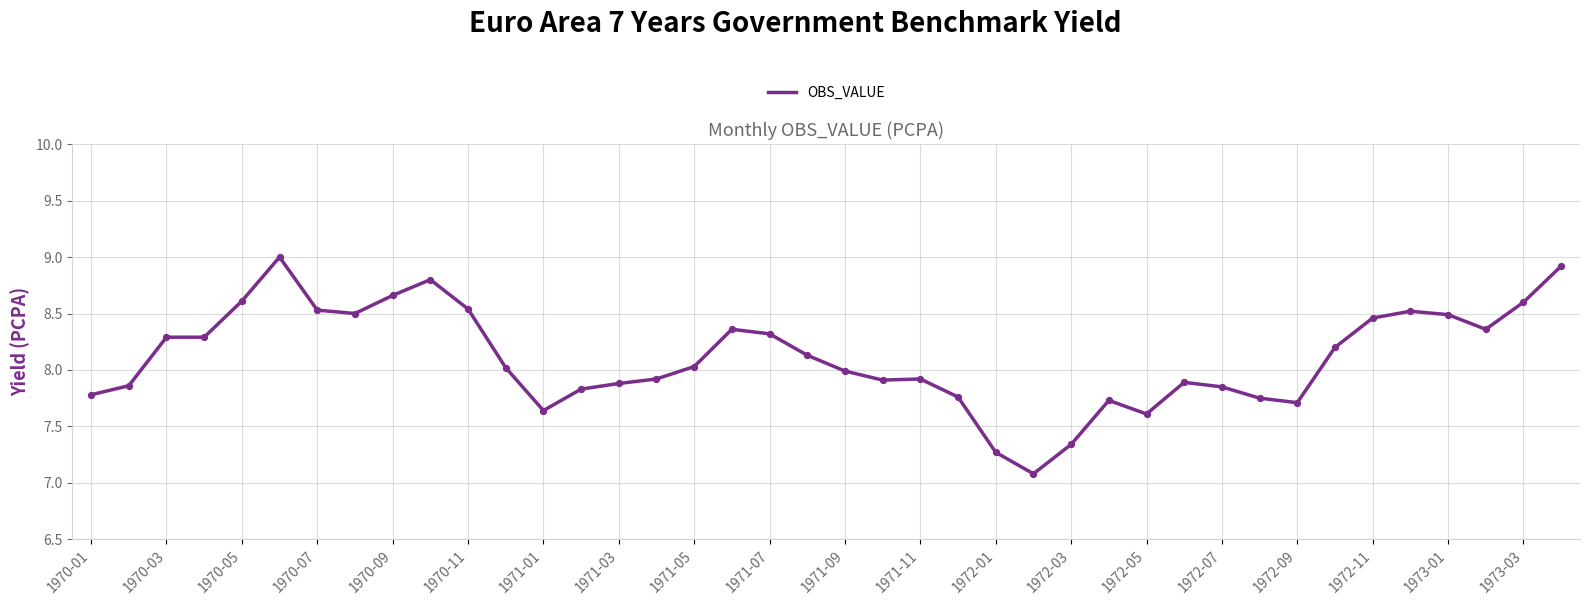

What is the greatest value displayed?

9.0